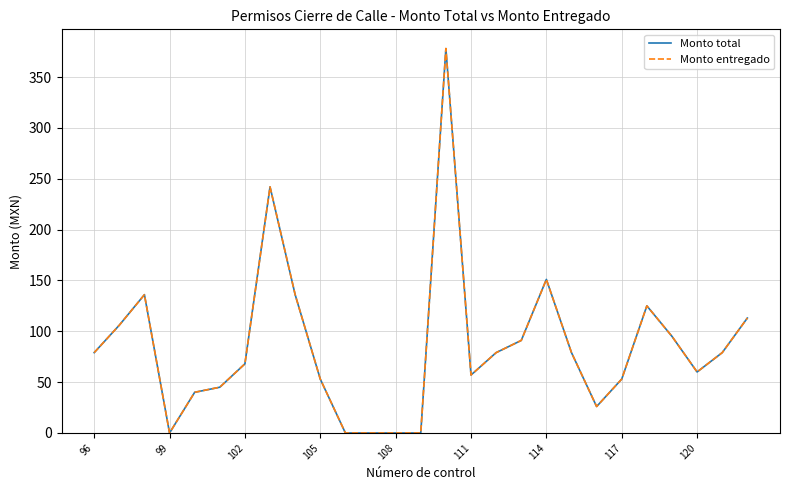

Is this an area chart (filled region under the line)?

No